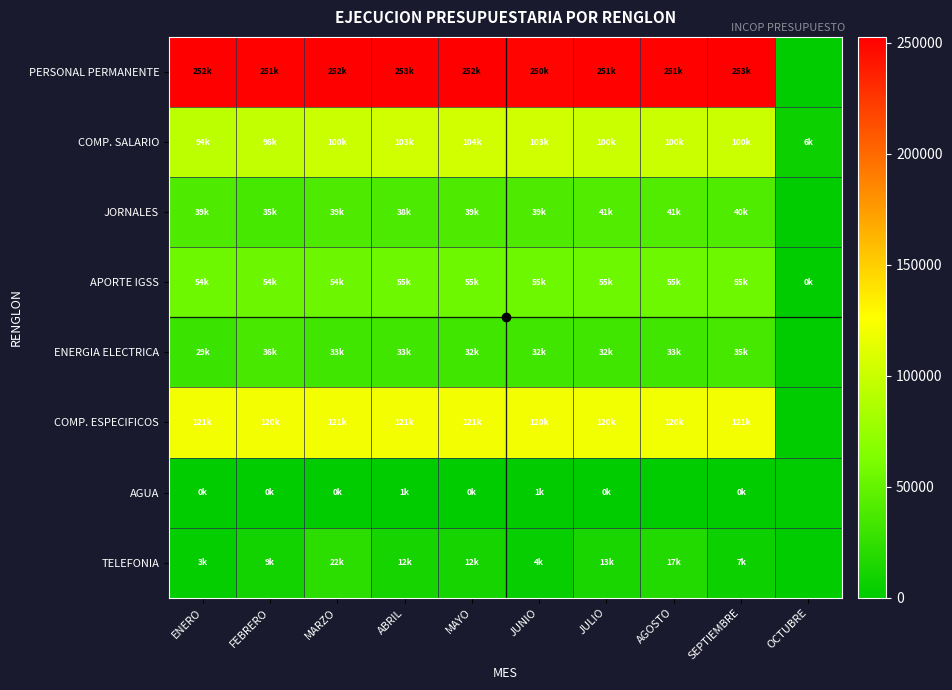

Between ENERO and OCTUBRE, which is larger?

ENERO